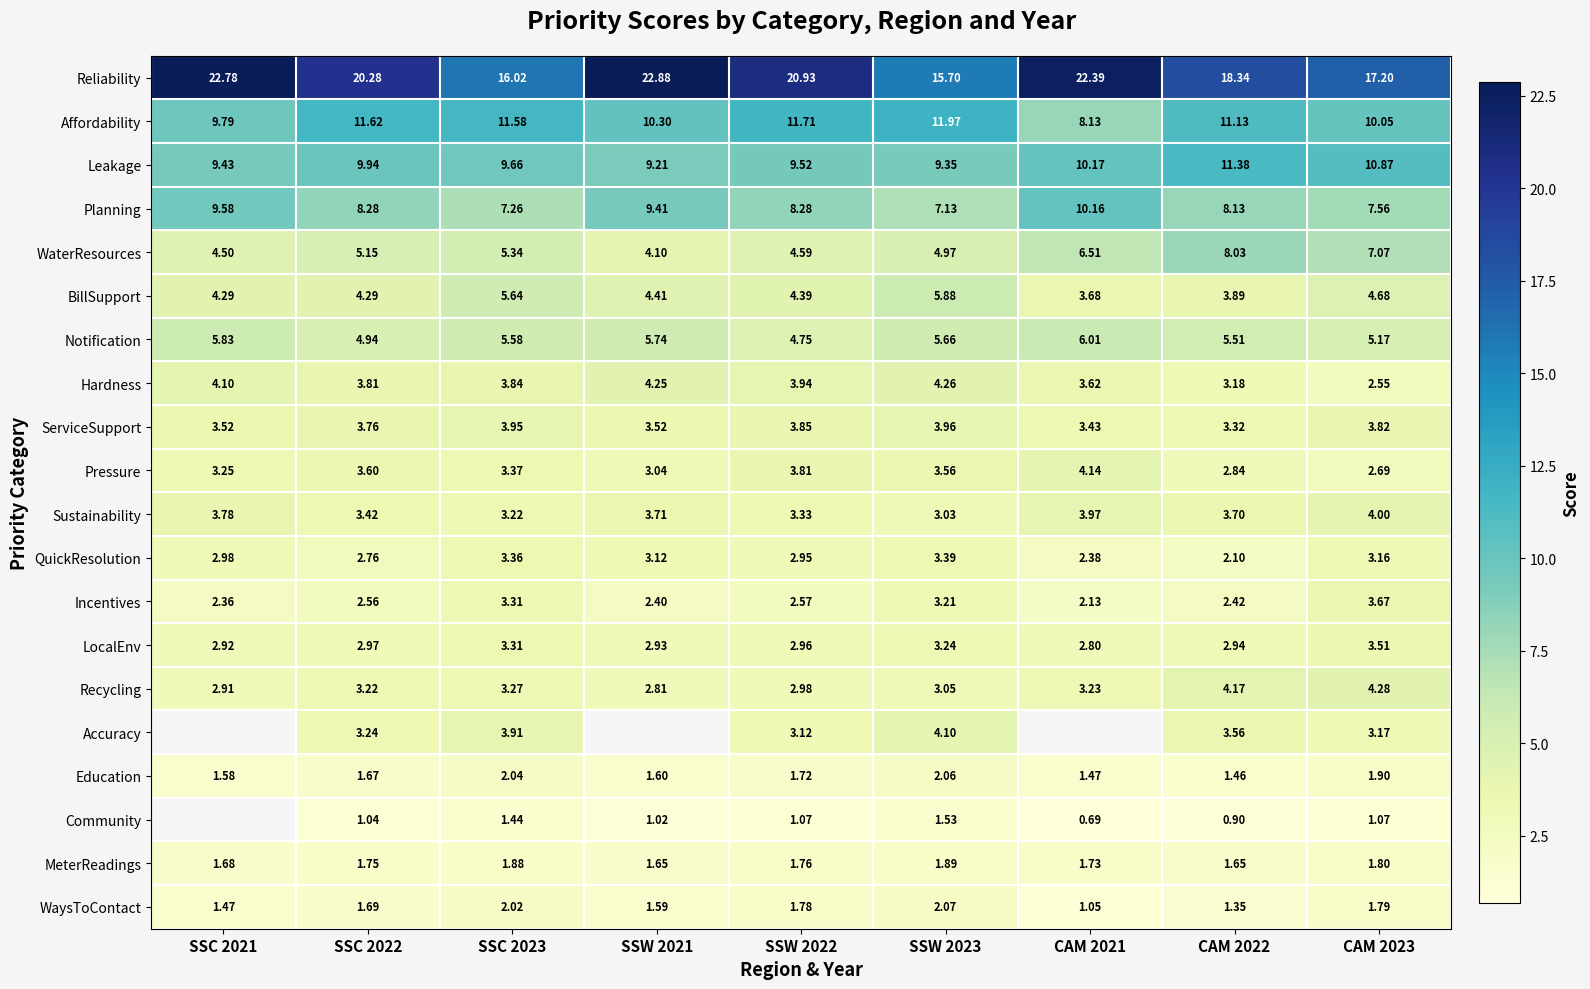

What is the total value across all series at CAM 2023?

100.0